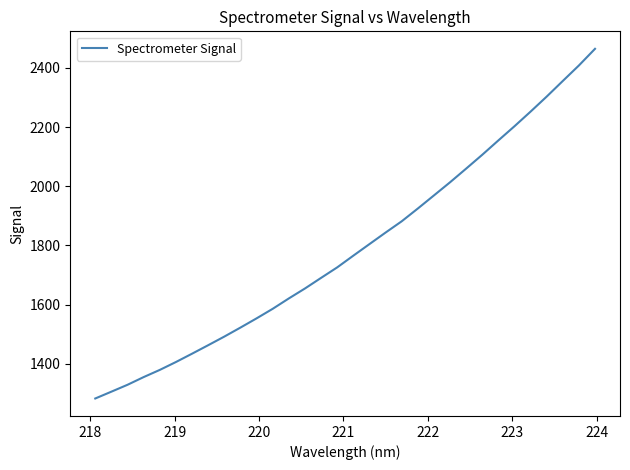

What is the difference between the maximum and minimum values?

1181.9